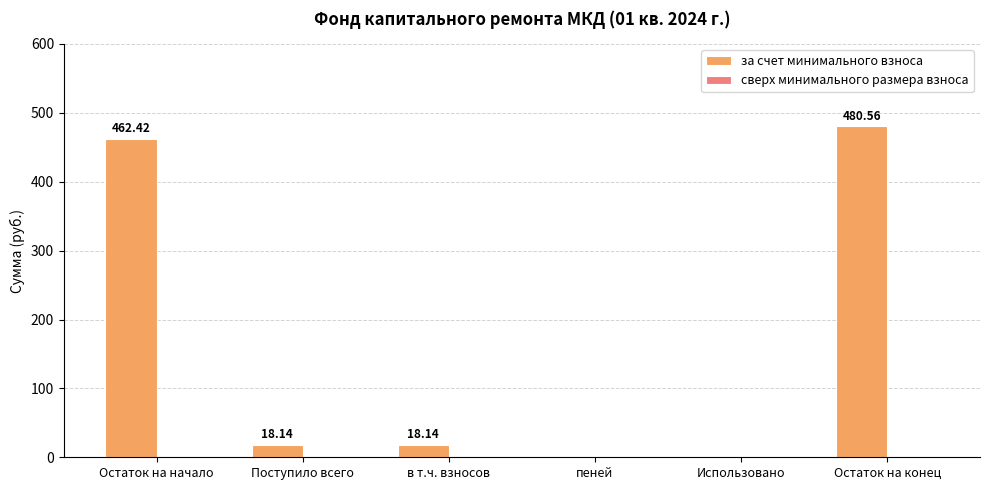

At which category does the chart reach its peak across all series?

Остаток на конец